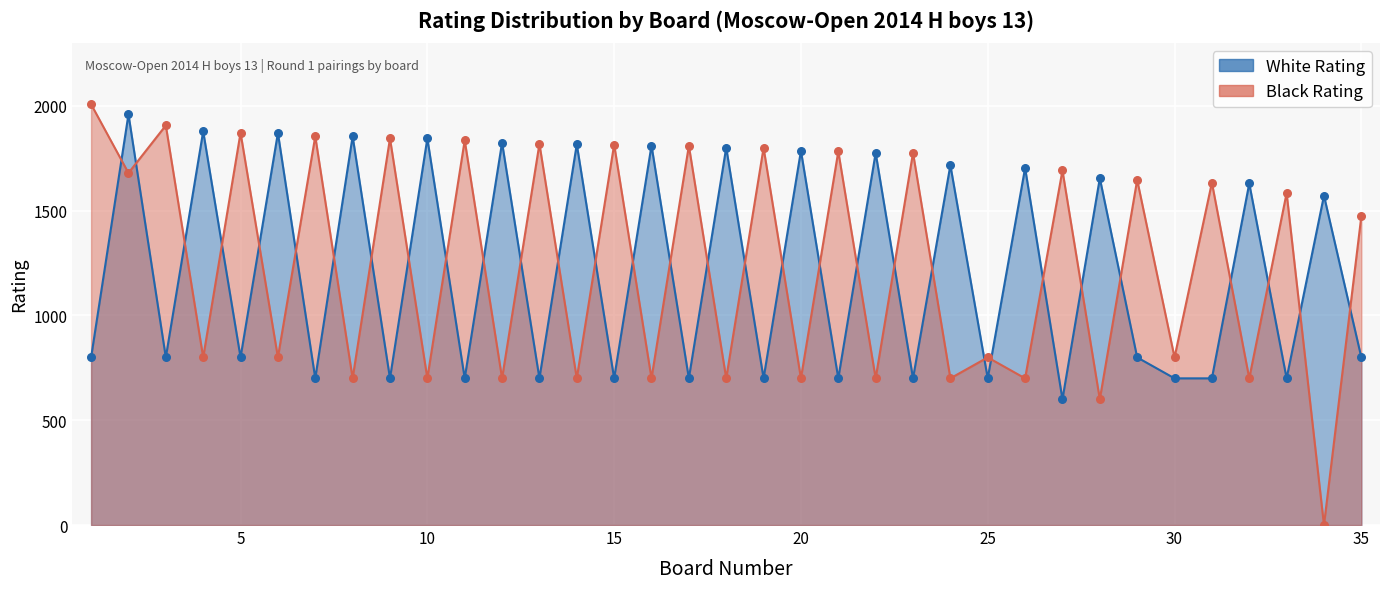

Which series reaches the minimum Y coordinate?

Black Rating